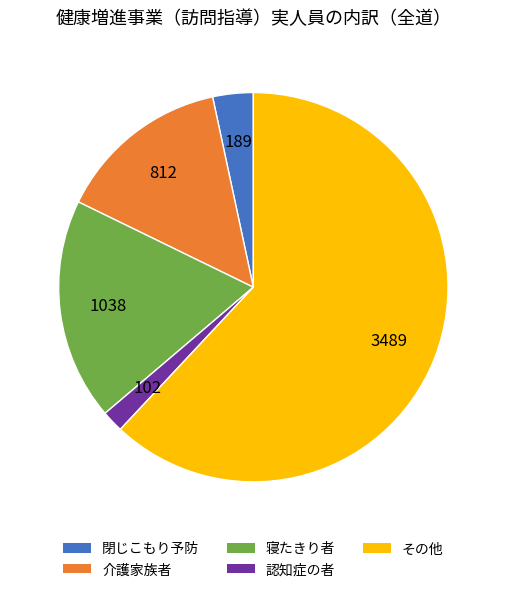

Is the sum of 介護家族者 and 閉じこもり予防 greater than half?

No